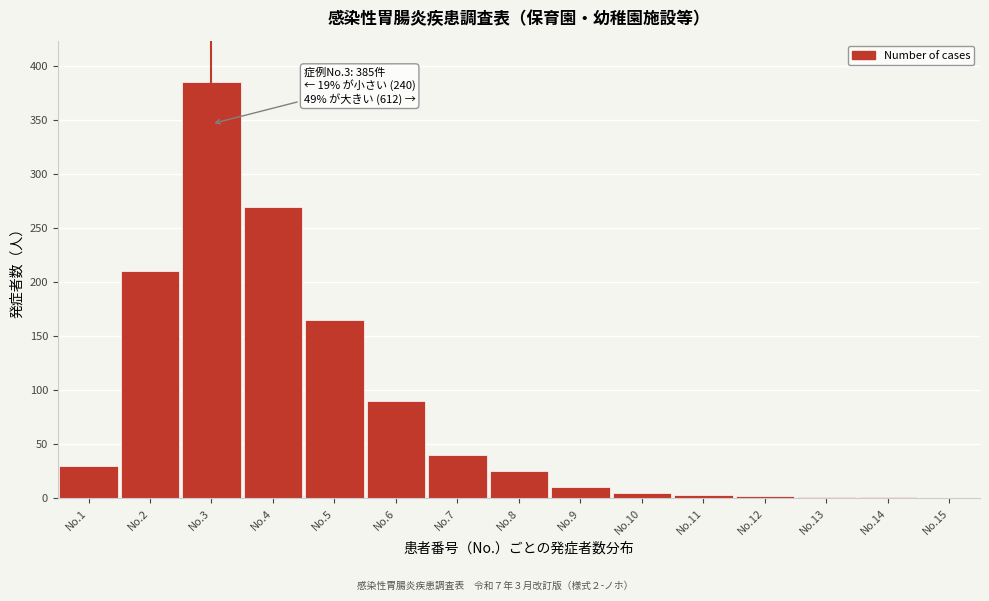

What is the sum of all values?

1237